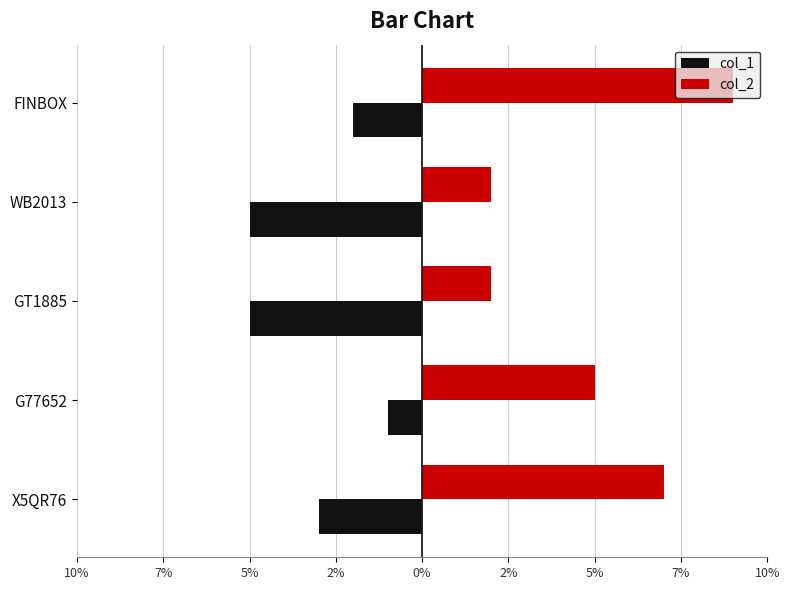

What are all the series names shown in the legend?

col_1, col_2